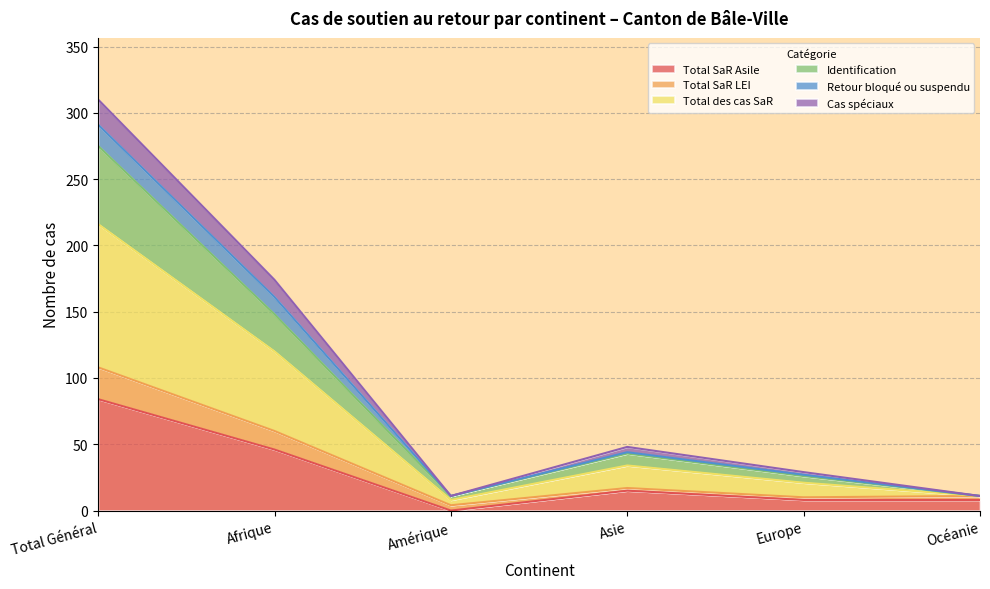

True or false: Total SaR LEI and Identification cross at least once.

False